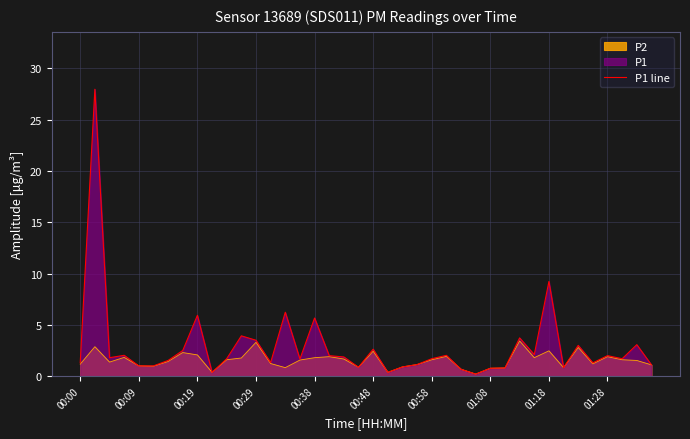

How many values exceed 1?

29